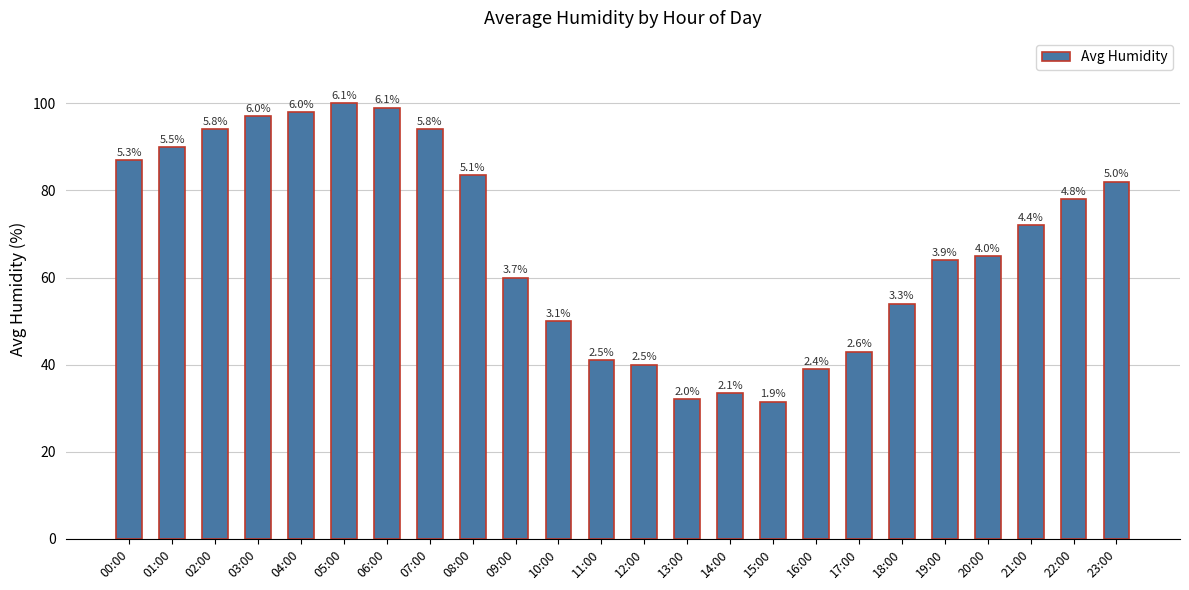

How many bars are there in total?

24